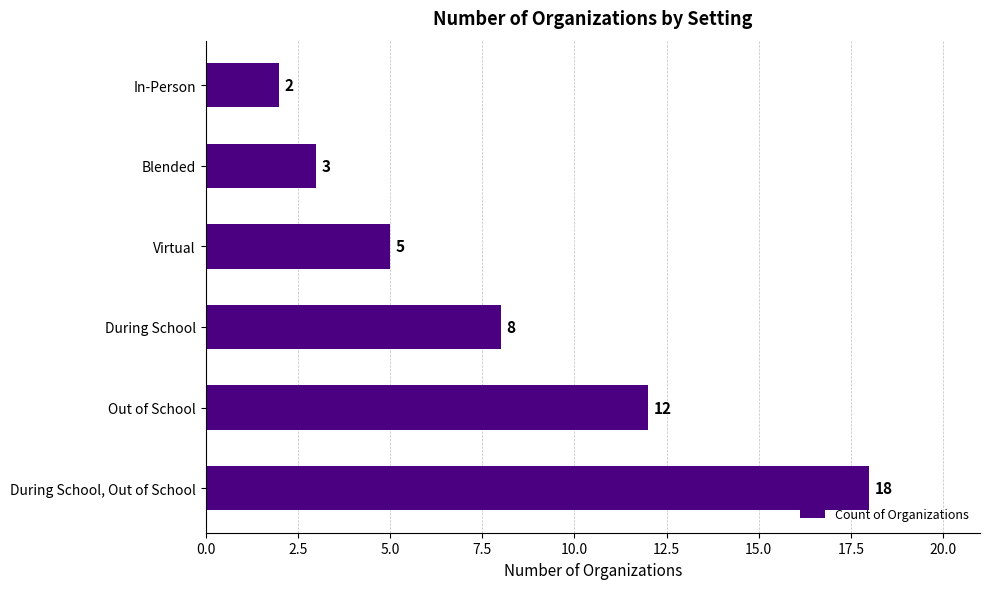

Are the bars grouped side by side (vs. stacked)?

No